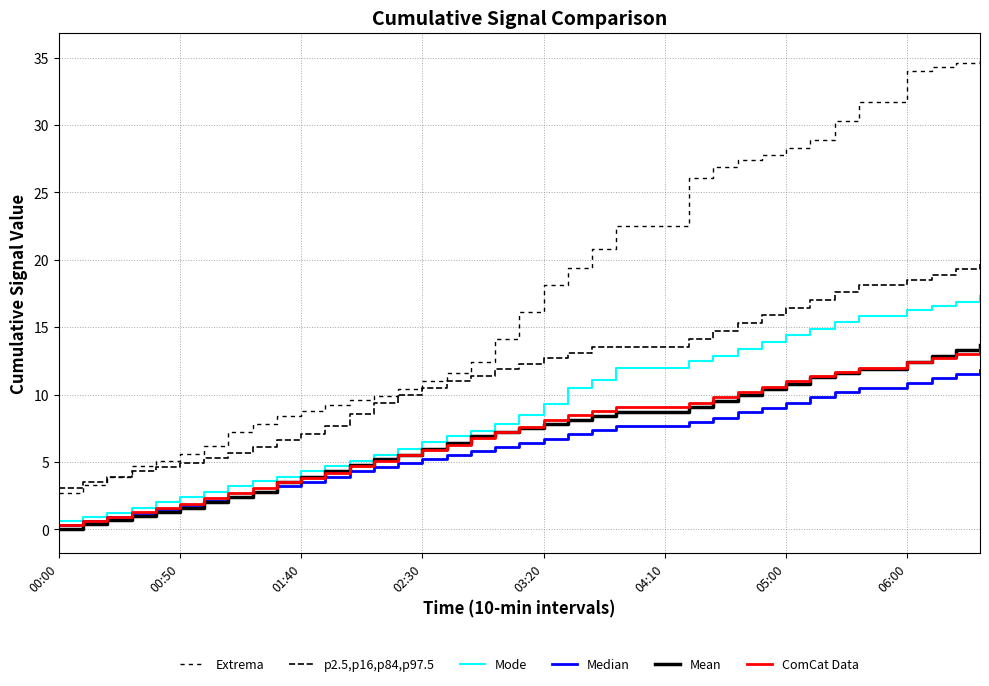

At which label is Mean closest to 6?

02:30